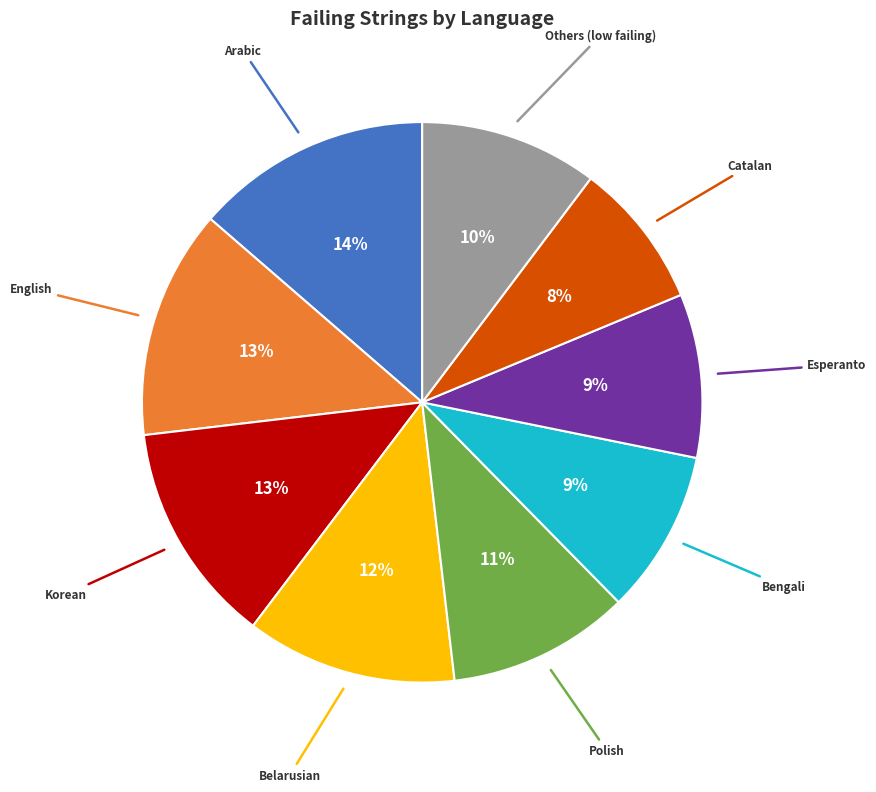

To the nearest percent, what is the average slice percentage?

11%